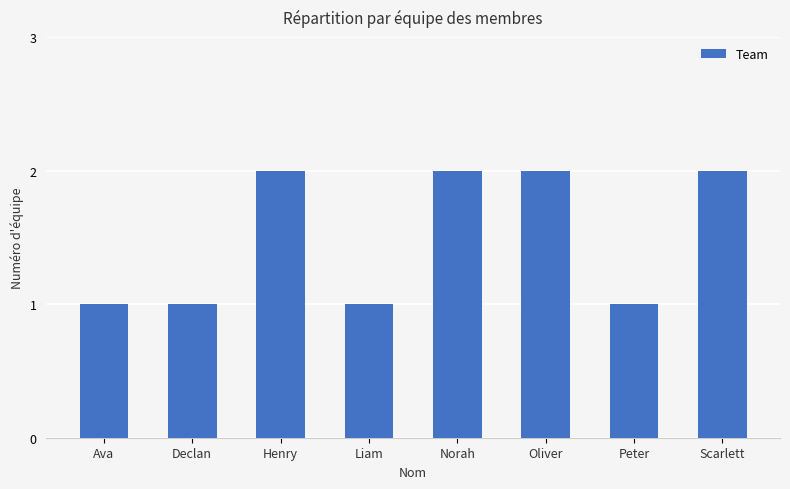

What is the sum of the values at Ava and Scarlett?

3